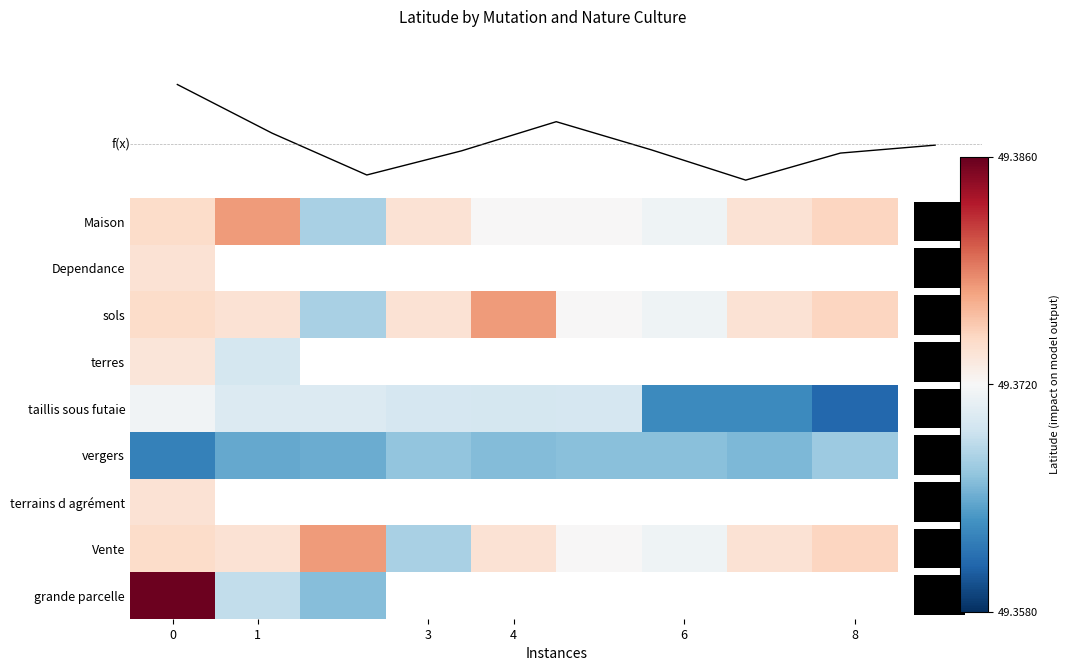

What is the greatest value displayed?

49.4